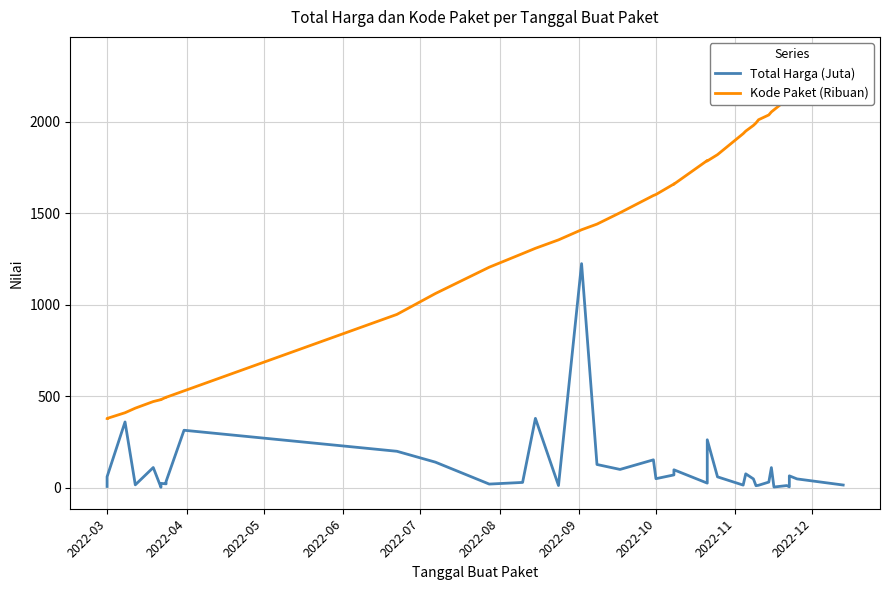

How many values in the Total Harga (Juta) series are below 48?

19